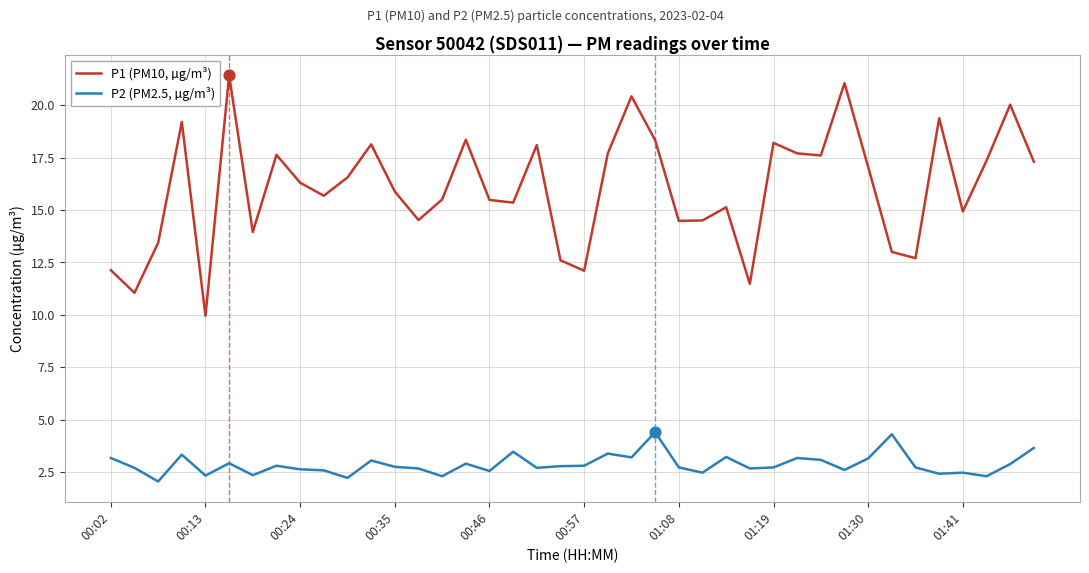

True or false: P1 (PM10, µg/m³) and P2 (PM2.5, µg/m³) intersect in this chart.

False